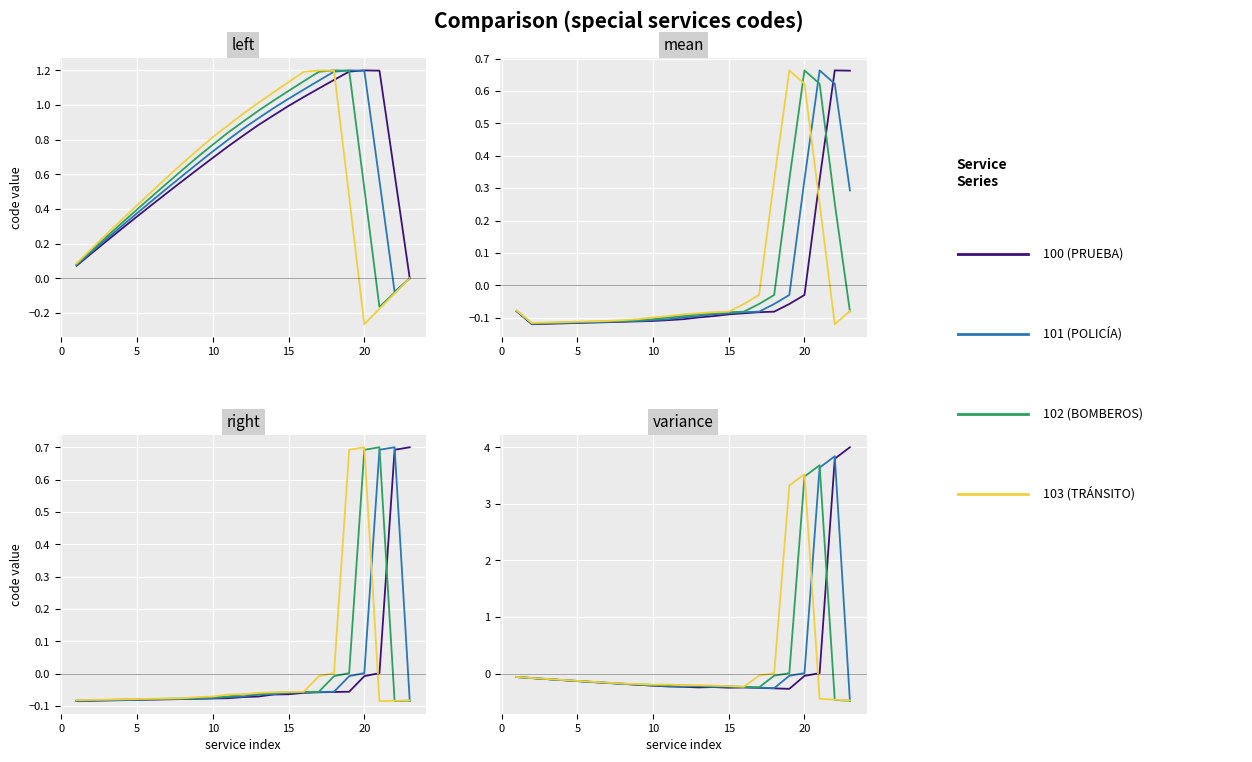

True or false: NÚMERO DE PRUEBA and BOMBEROS intersect in this chart.

True